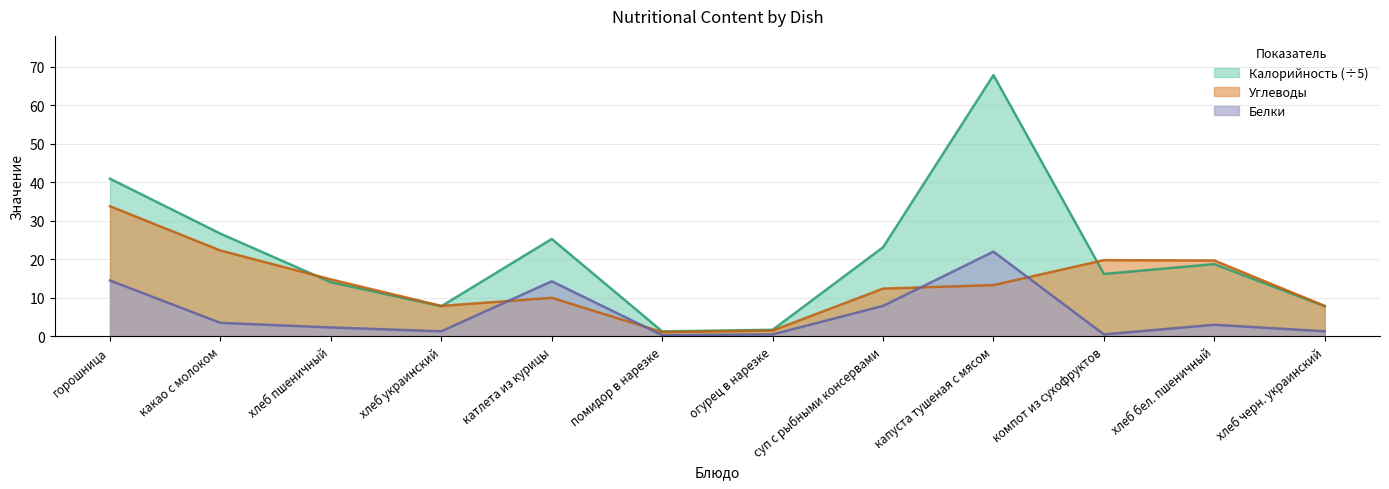

True or false: Калорийность has a value of 67.9 at капуста тушеная с мясом.

True